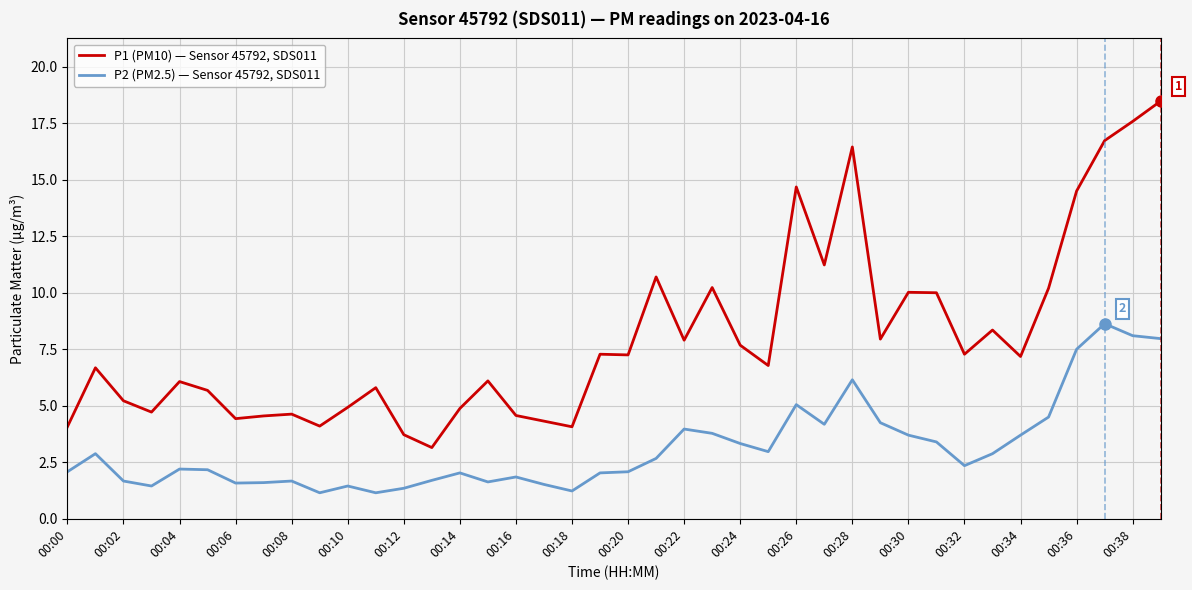

What is the maximum value shown in the chart?

18.5